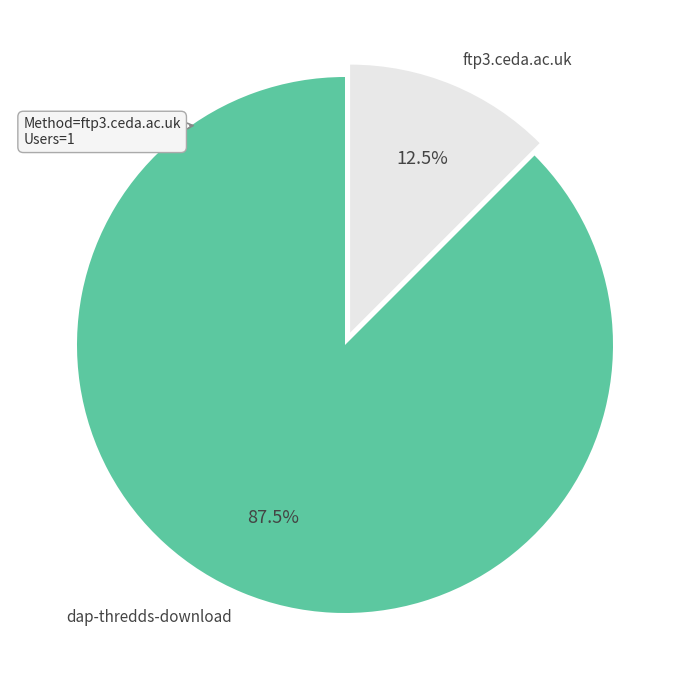

Is dap-thredds-download the majority of the pie?

Yes